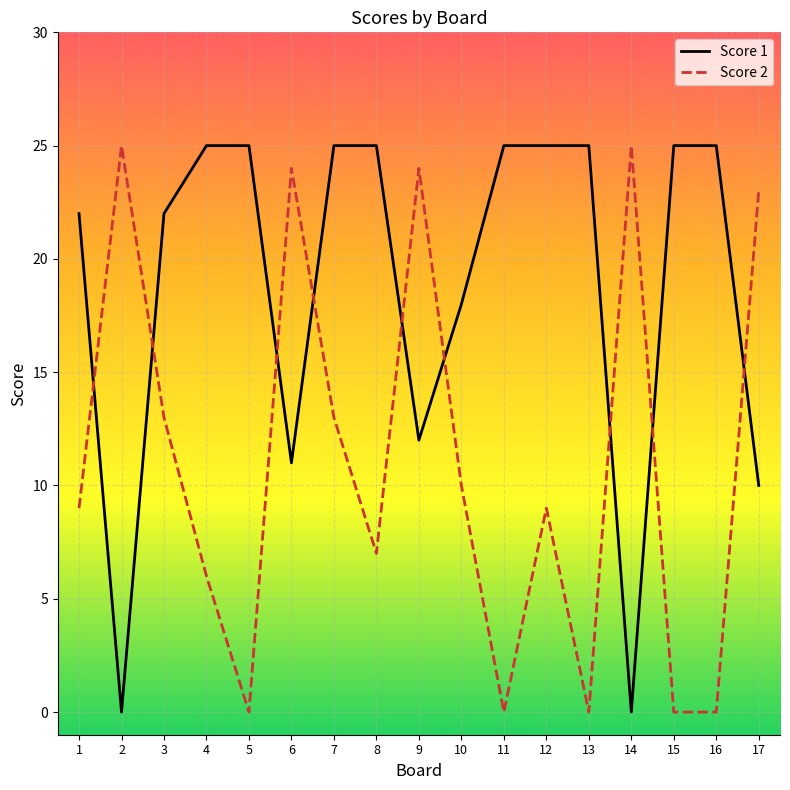

True or false: Score 1 has a value of 22 at 1.

True